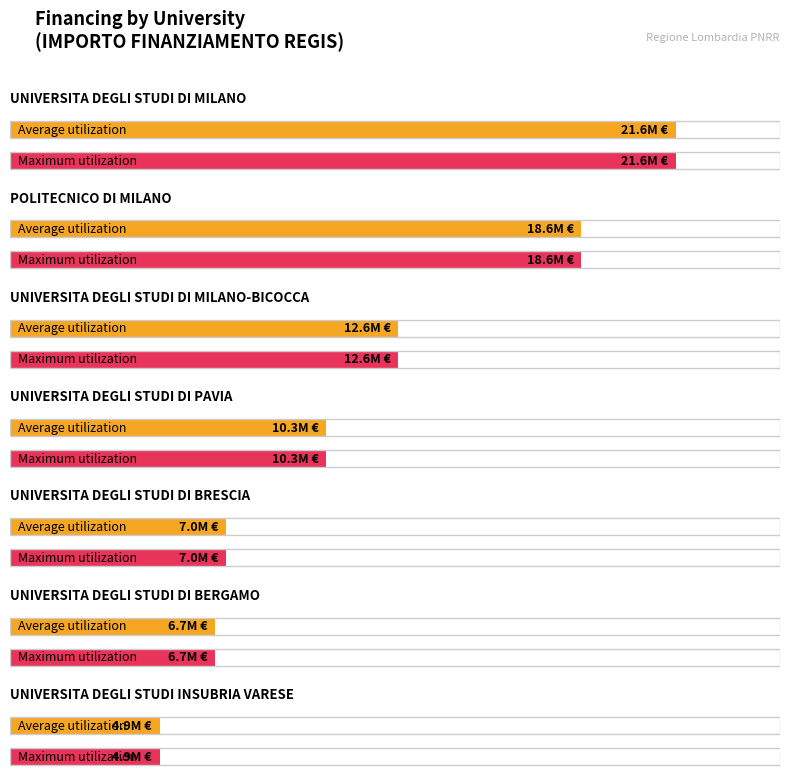

Where is Maximum utilization nearest to the value 13239268?

UNIVERSITA DEGLI STUDI DI MILANO-BICOCCA